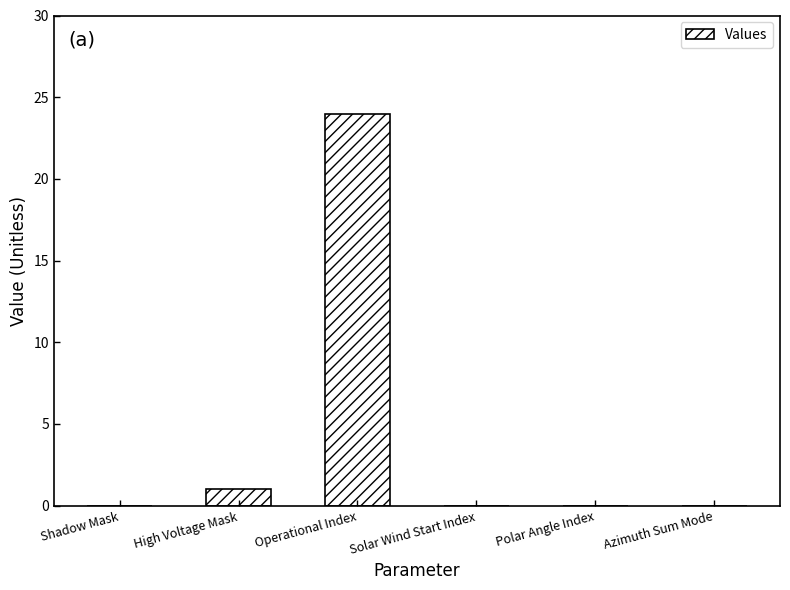

At which label is the value closest to 12?

High Voltage Mask